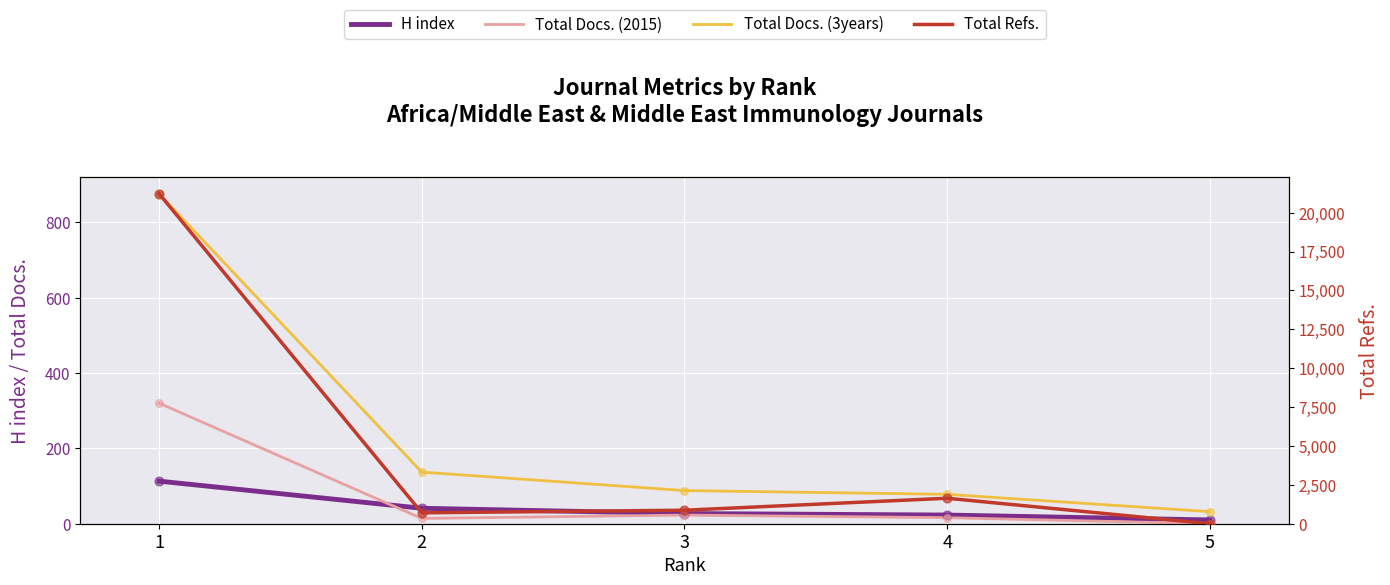

At how many categories does at least one series exceed 3816?

1